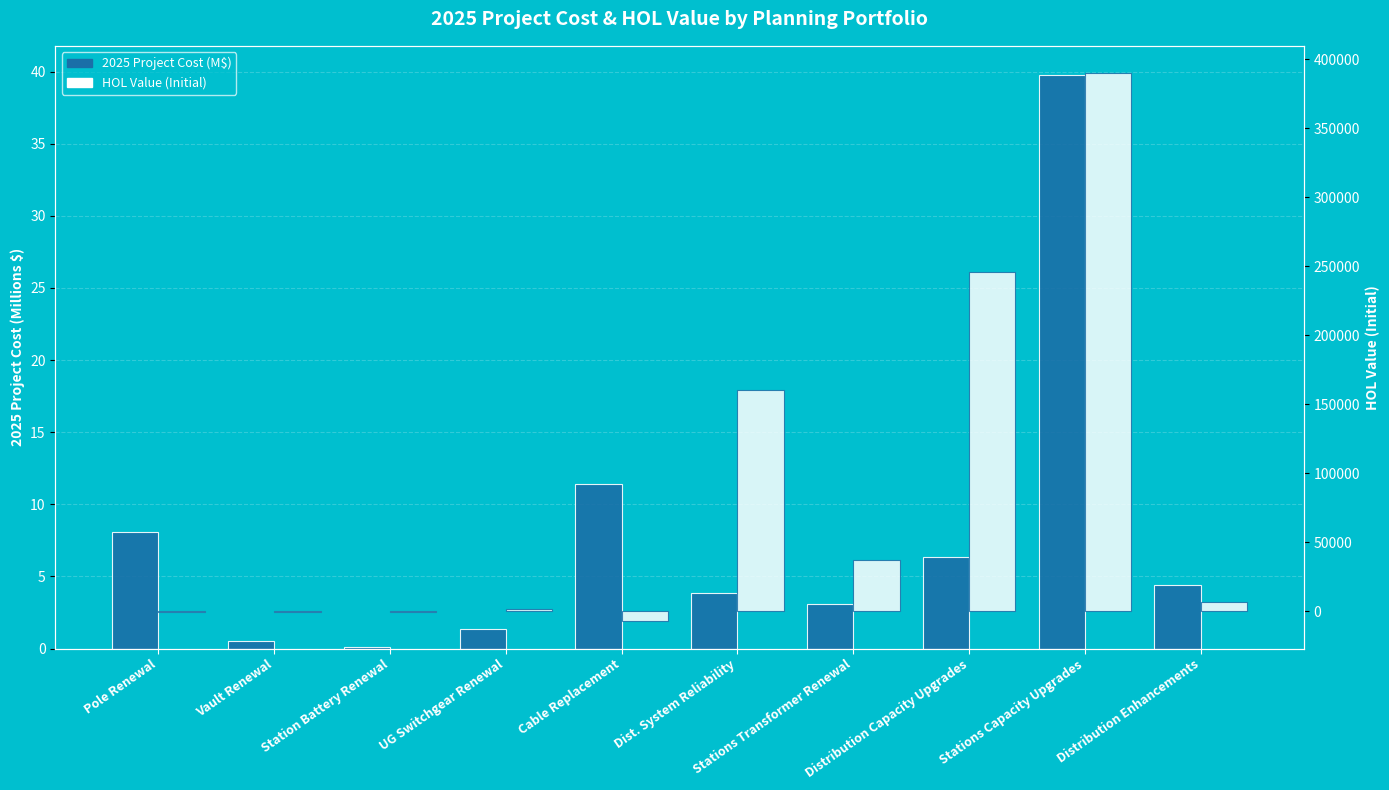

The value of 2025 Project Cost (M$) at Pole Renewal is 8.1. True or false?

True